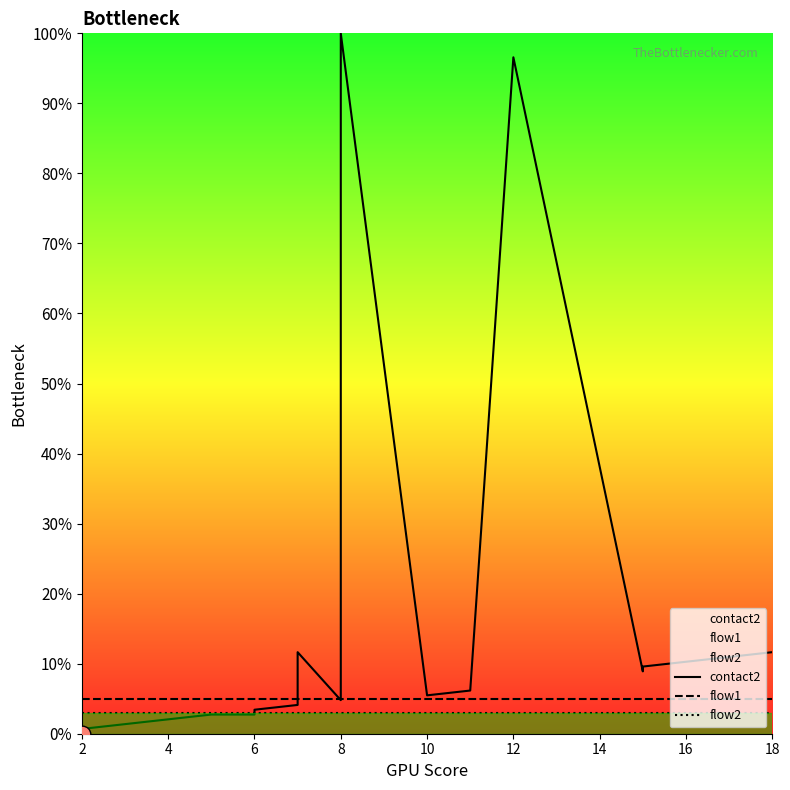

Reading right to left, list all the values displayed in this chart.

contact2: 11.6	11.0	10.3	9.6	8.9	96.6	6.2	5.5	100.0	95.9	4.8	11.6	4.1	3.4	2.7	2.7	2.1	1.4	0.7	0.0
flow1: 5.0	5.0	5.0	5.0	5.0	5.0	5.0	5.0	5.0	5.0	5.0	5.0	5.0	5.0	5.0	5.0	5.0	5.0	5.0	5.0
flow2: 3.0	3.0	3.0	3.0	3.0	3.0	3.0	3.0	3.0	3.0	3.0	3.0	3.0	3.0	3.0	3.0	3.0	3.0	3.0	3.0